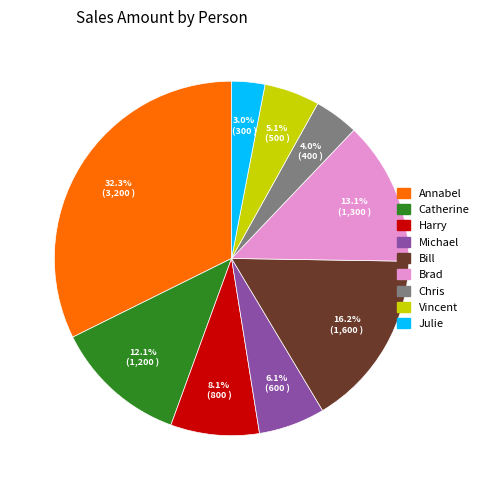

How many segments does this pie chart have?

9